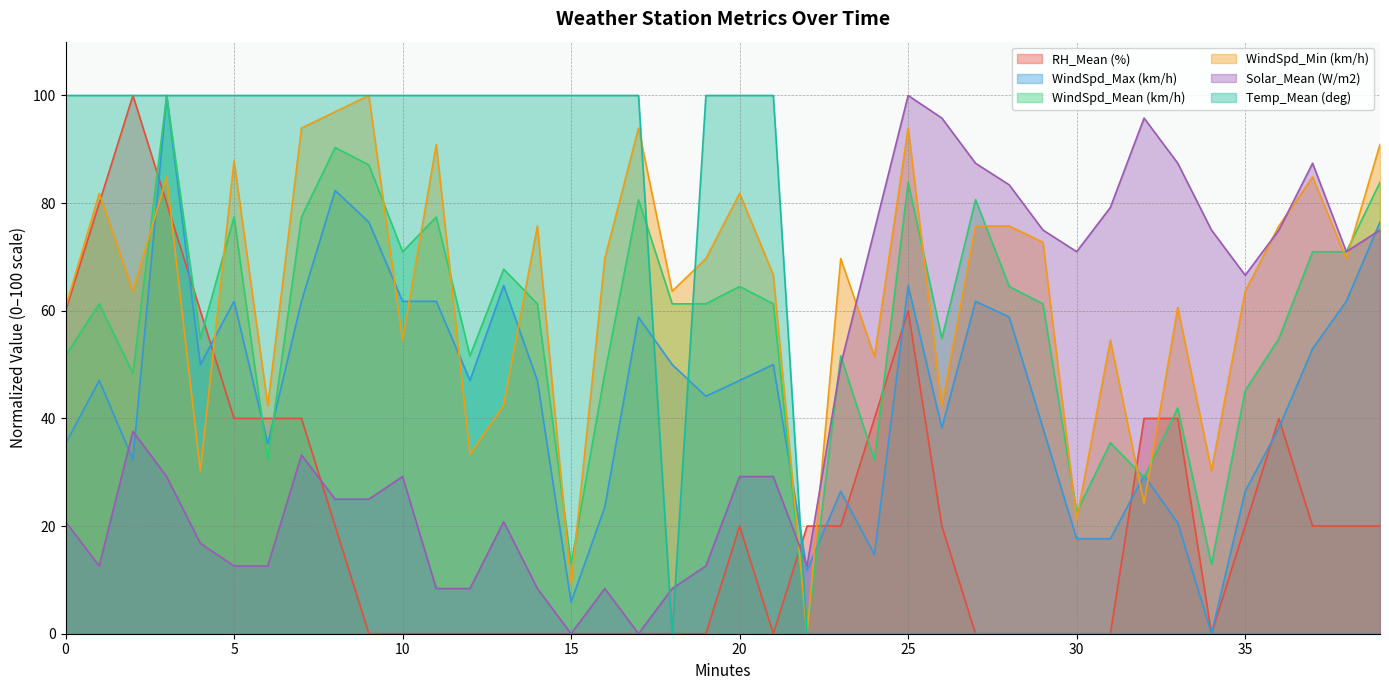

How many values in RH_Mean (%) are above zero?

22